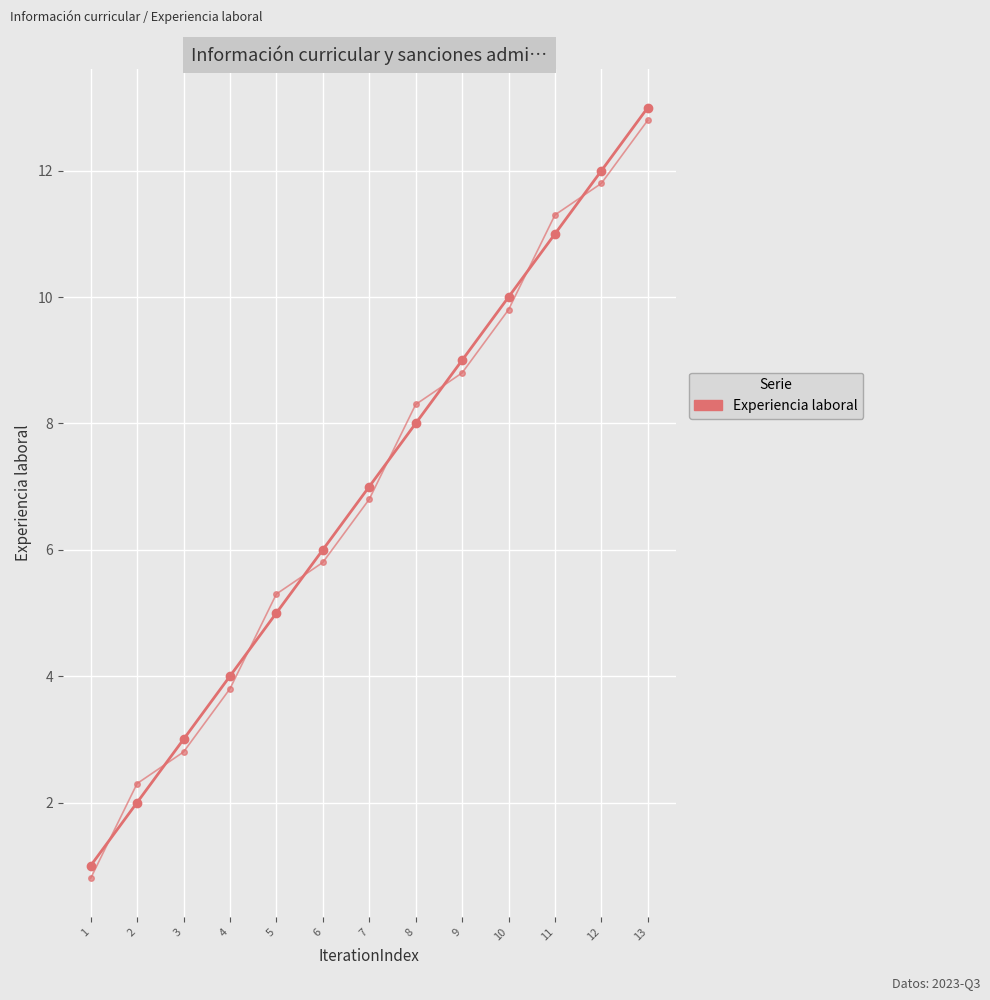

Rank the categories by value from lowest to highest.

1, 2, 3, 4, 5, 6, 7, 8, 9, 10, 11, 12, 13